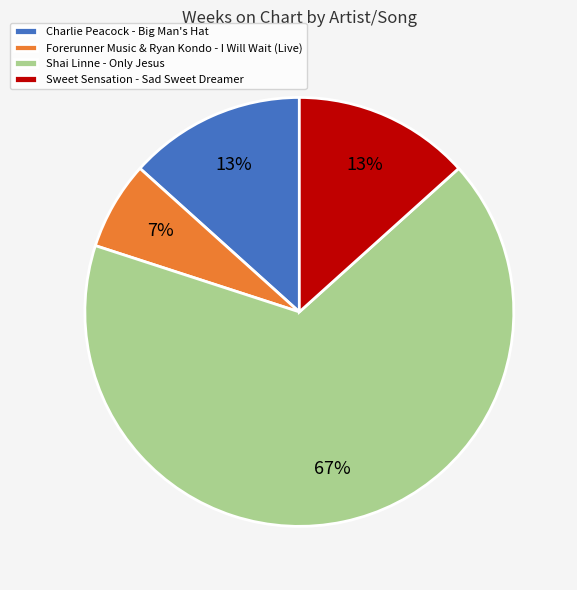

Is there a majority slice in this chart?

Yes